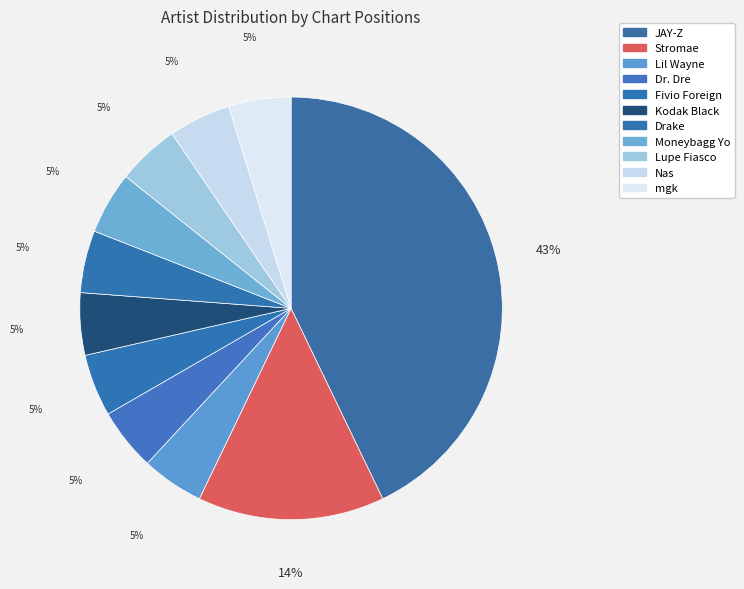

Rank the categories by value from highest to lowest.

JAY-Z, Stromae, Lil Wayne, Dr. Dre, Fivio Foreign, Kodak Black, Drake, Moneybagg Yo, Lupe Fiasco, Nas, mgk